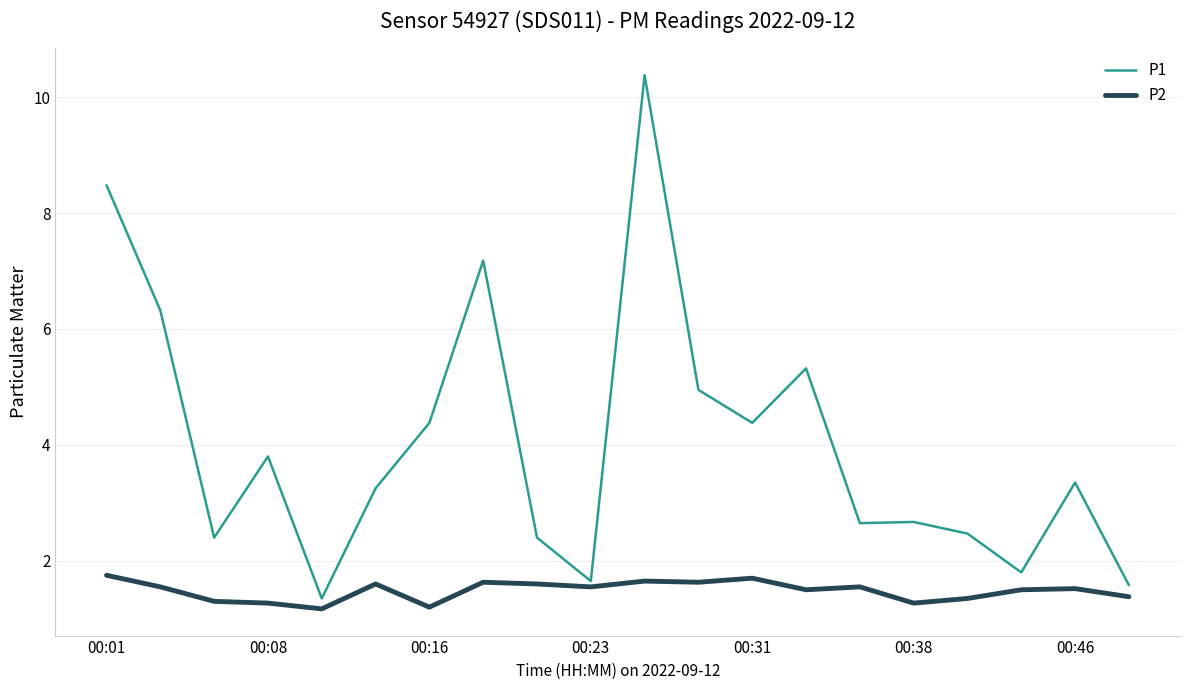

What is the average value of the P2 series?

1.5